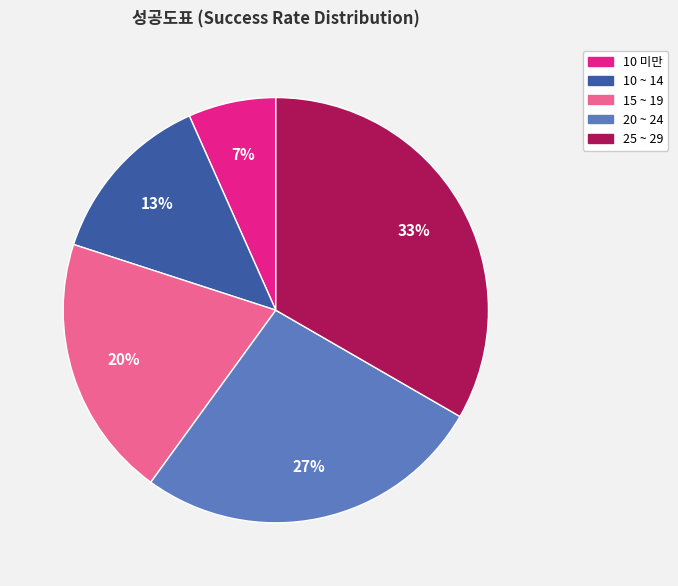

Rank the categories by value from highest to lowest.

25 ~ 29, 20 ~ 24, 15 ~ 19, 10 ~ 14, 10 미만